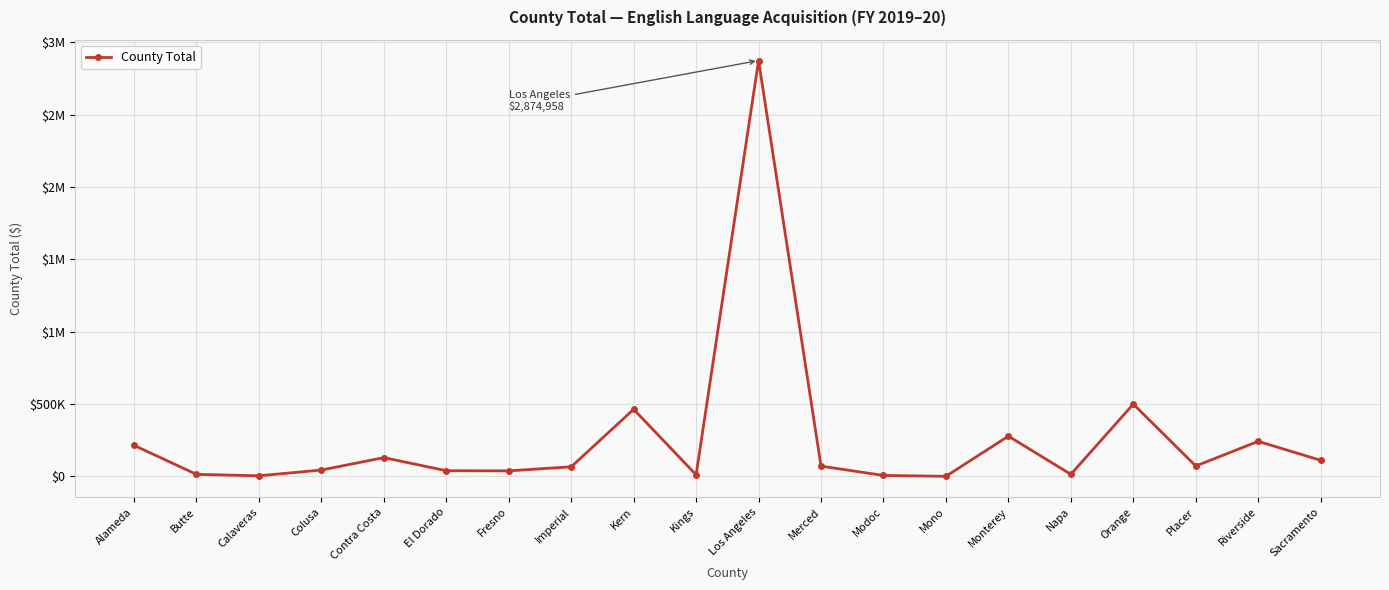

At which label does the data first exceed 70902?

Alameda